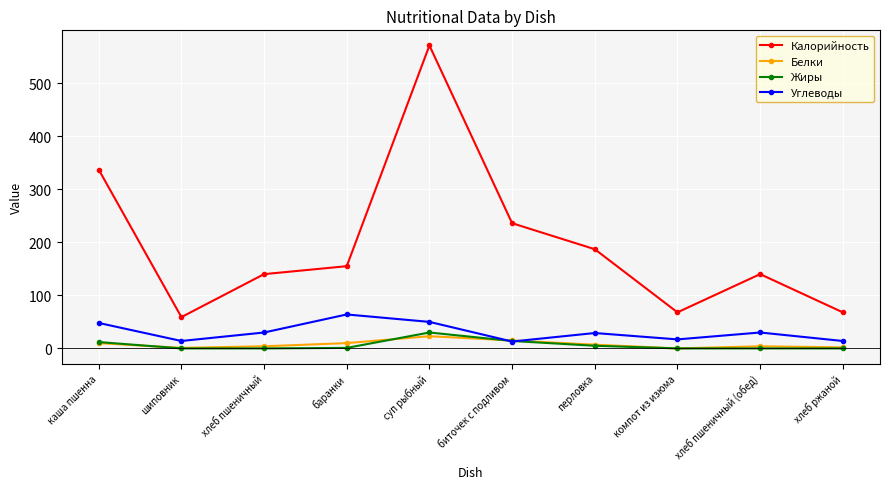

Between which two adjacent categories do Жиры and Углеводы first intersect?

суп рыбный and биточек с подливом